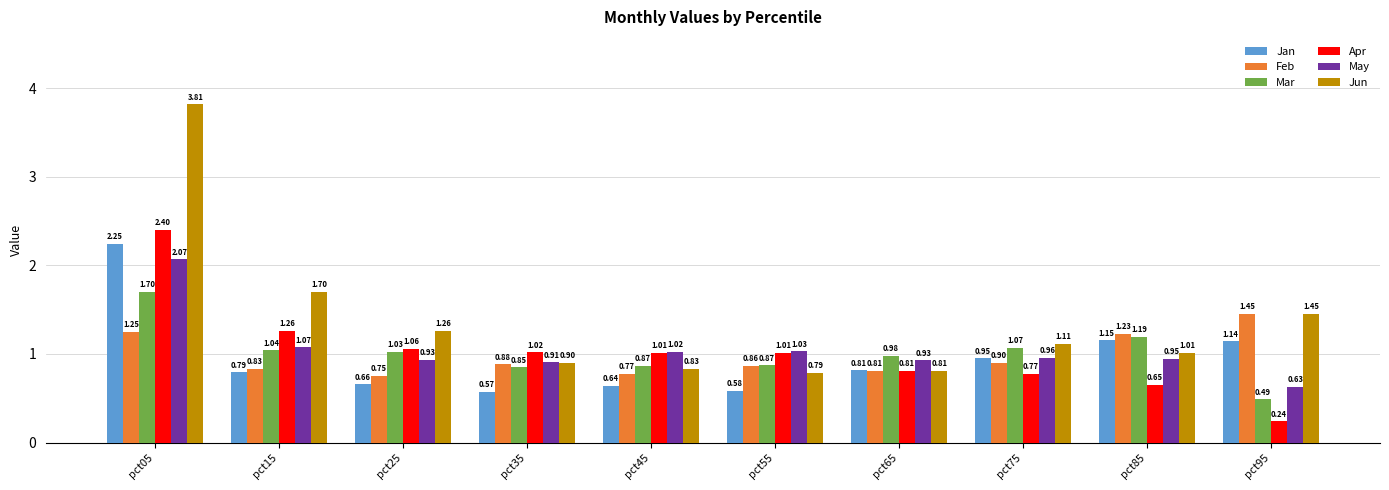

Is the value of Apr at pct05 greater than the value of Jun at pct15?

Yes